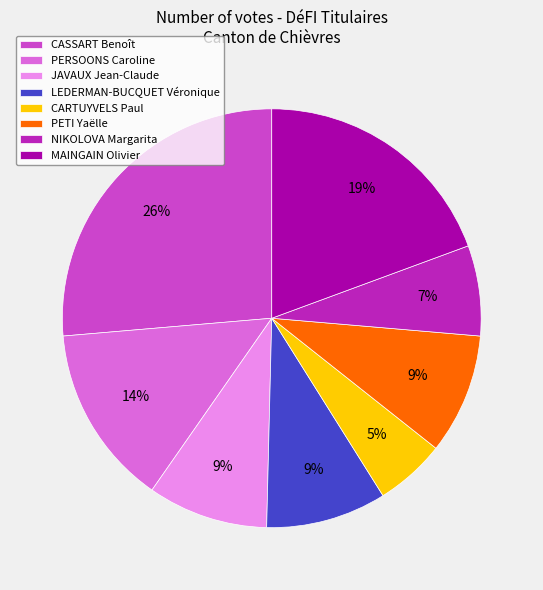

Is it true that NIKOLOVA Margarita is 7% of the pie?

True